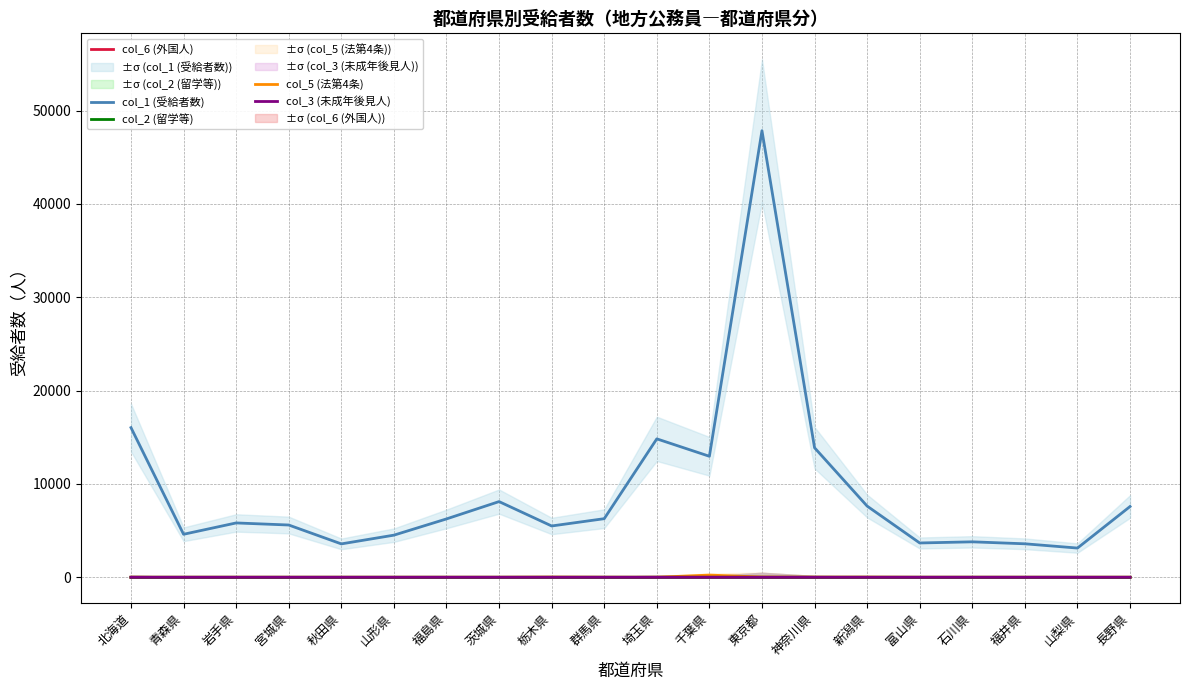

Count the number of categories in the chart.

20